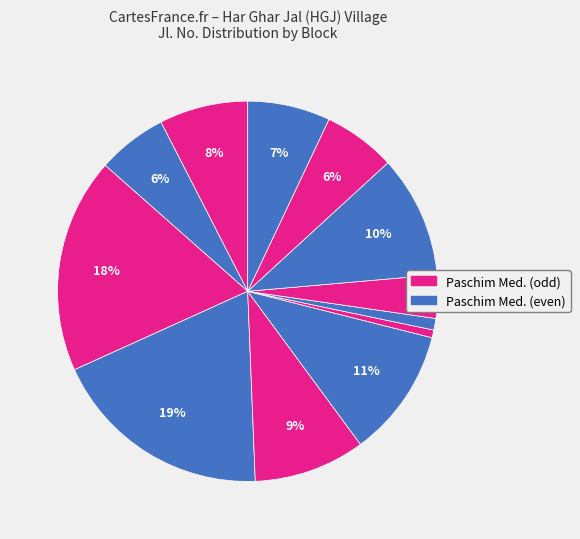

How many segments does this pie chart have?

12